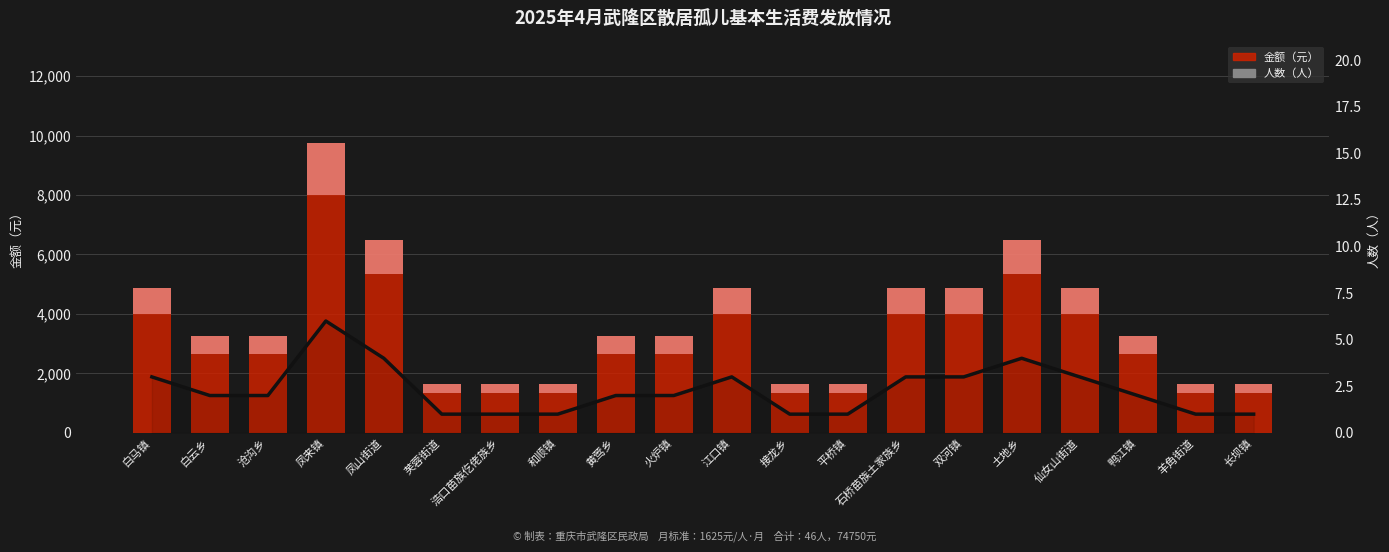

Which label corresponds to the smallest value in the chart?

芙蓉街道